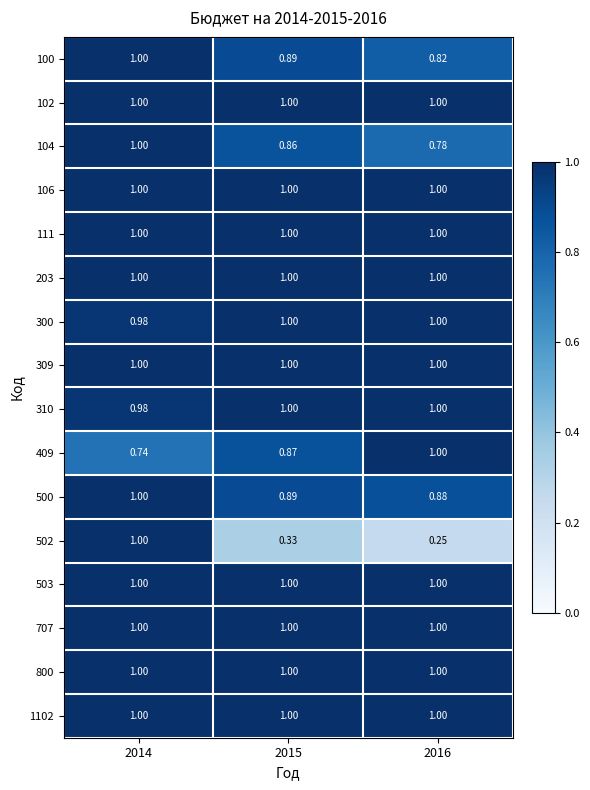

How many distinct data groups are displayed?

16